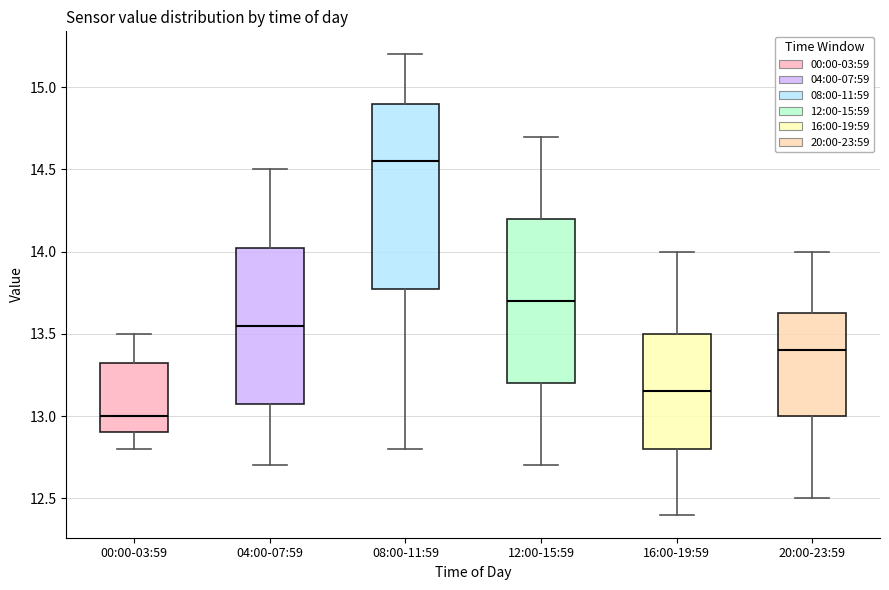

Reading left to right, read every box against the y-axis: the position of its median line, the range the box covers, and the ends of its whiskers. The values are not printed on the chart, so give them approximately, as read against the axis.

00:00-03:59: median 13.00, box 12.90 to 13.35, whiskers 12.80 to 13.50
04:00-07:59: median 13.55, box 13.10 to 14.05, whiskers 12.70 to 14.50
08:00-11:59: median 14.55, box 13.80 to 14.90, whiskers 12.80 to 15.20
12:00-15:59: median 13.70, box 13.20 to 14.20, whiskers 12.70 to 14.70
16:00-19:59: median 13.15, box 12.80 to 13.50, whiskers 12.40 to 14.00
20:00-23:59: median 13.40, box 13.00 to 13.65, whiskers 12.50 to 14.00